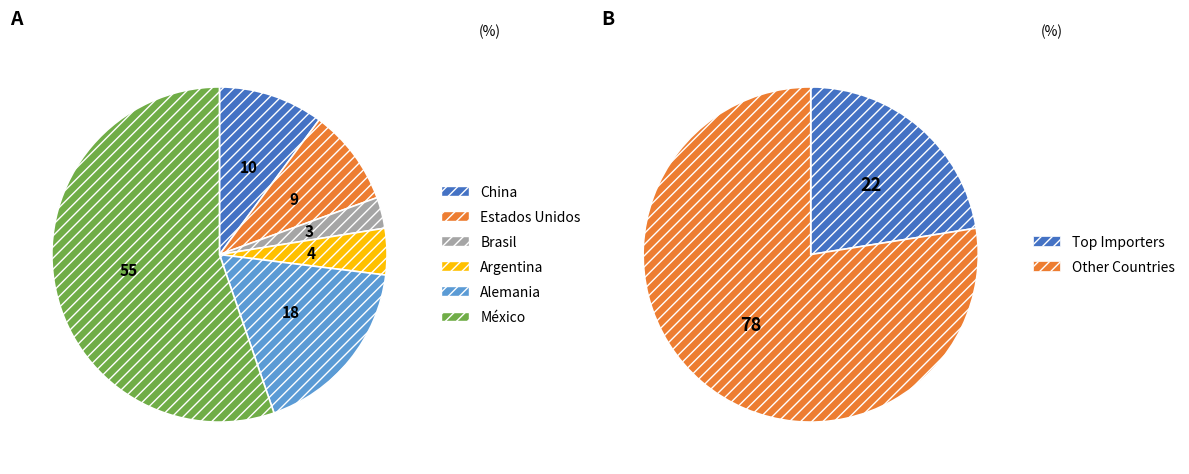

Which has a higher value, Brasil or Estados Unidos?

Estados Unidos